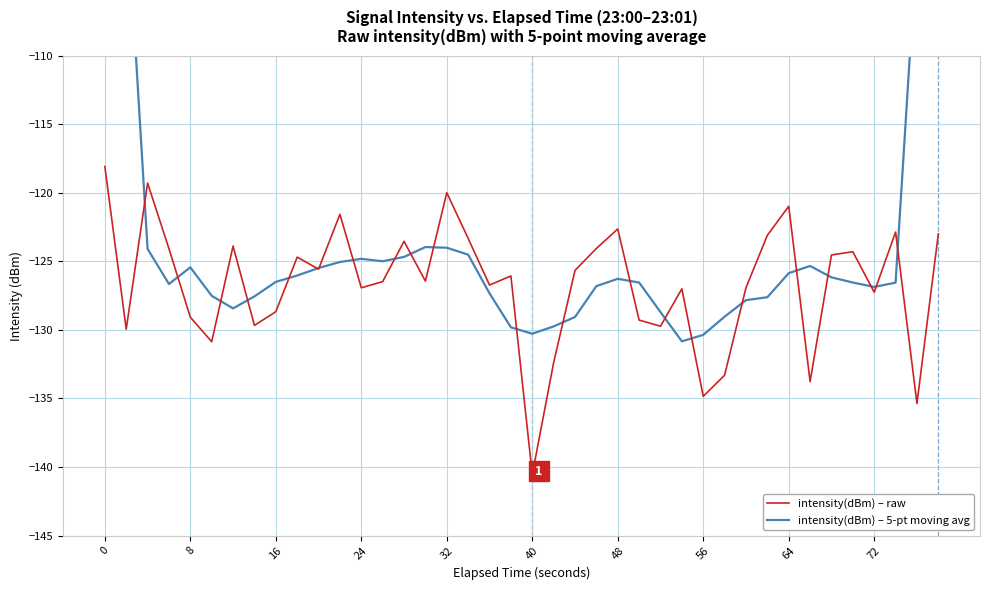

True or false: intensity(dBm) – raw has a value of -187.4 at 40.

False